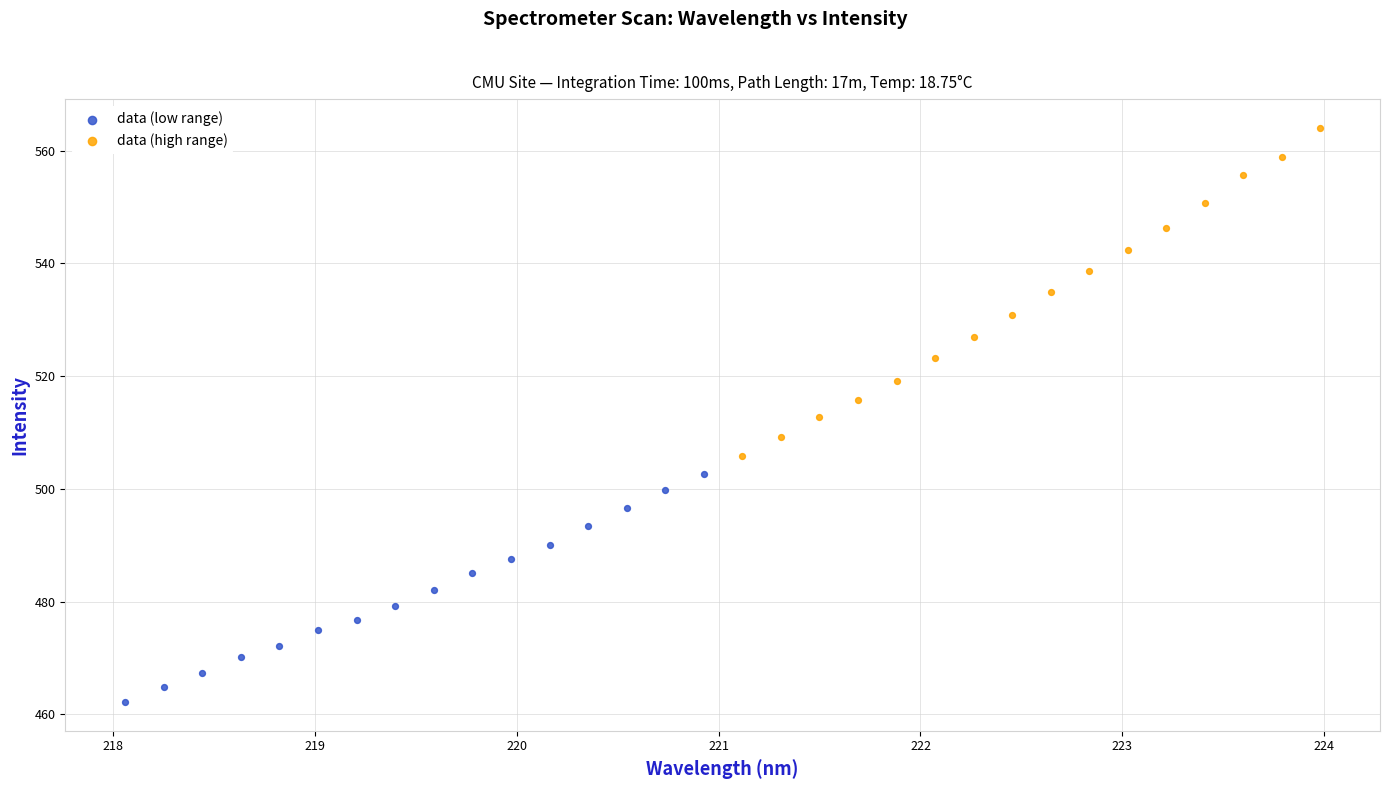

Which series has the largest Y range (max minus min)?

data (high range)